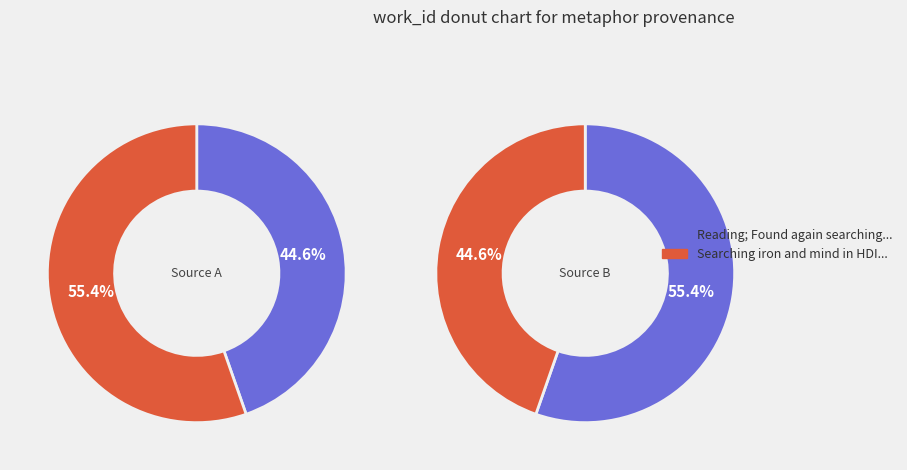

True or false: Reading; Found again searching breast accounts for 45% of the total.

True